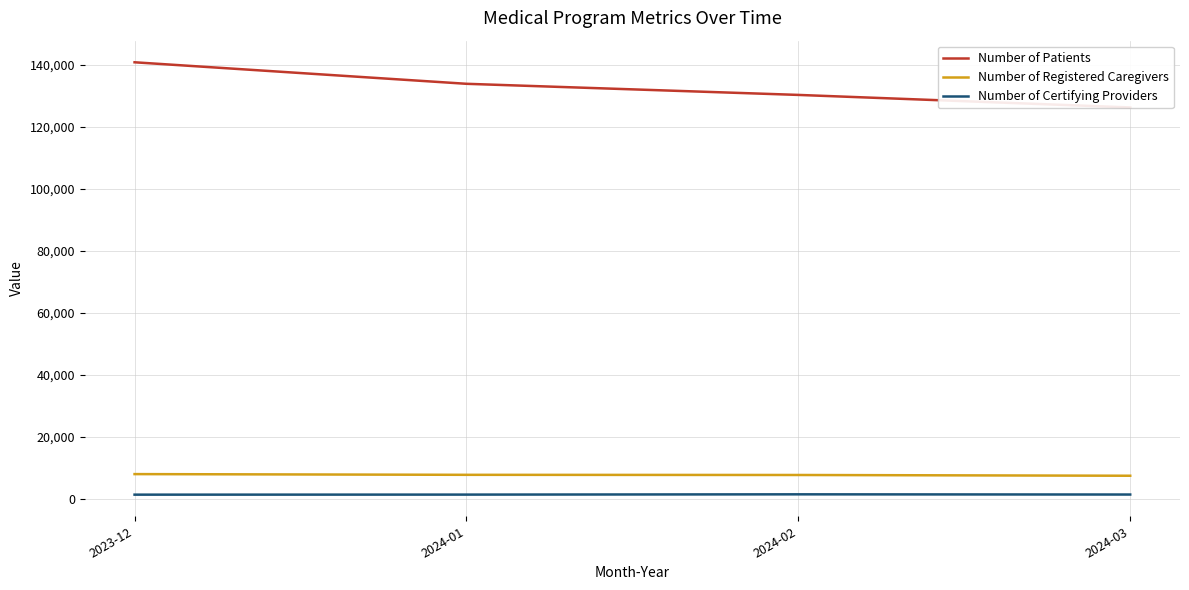

How many data points in Number of Registered Caregivers are above 7828?

1